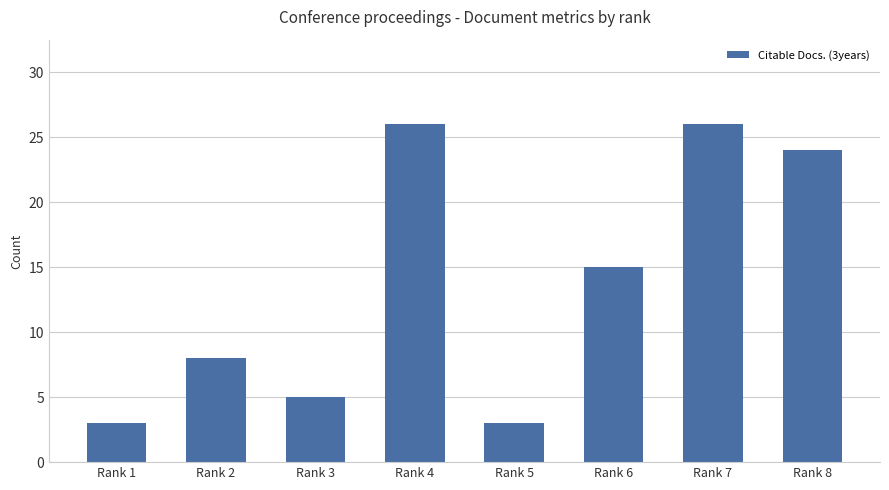

Approximately how many times larger is the value at Rank 3 compared to Rank 7?

0.2